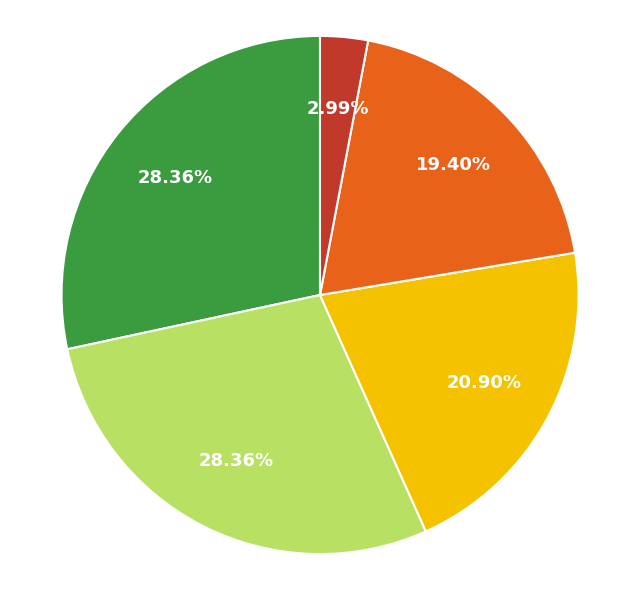

Is there a majority slice in this chart?

No